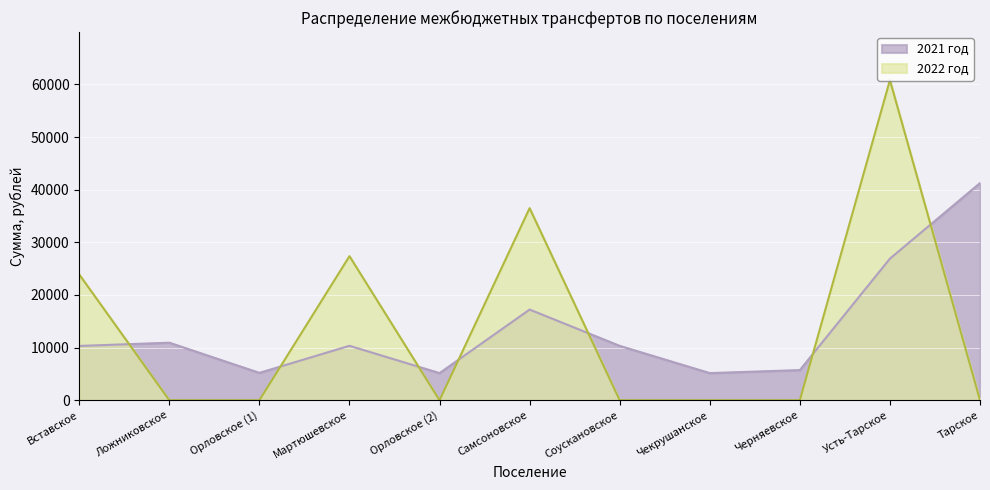

How many distinct data groups are displayed?

2